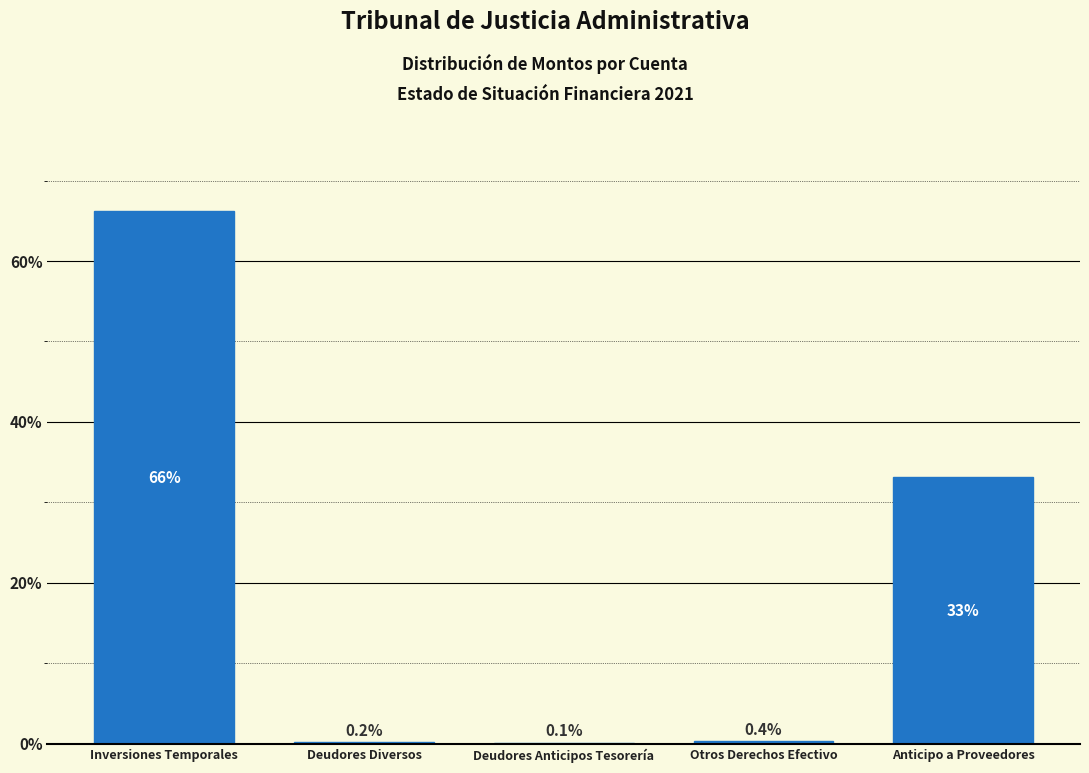

Reading left to right, extract all data points from this chart.

Inversiones Temporales=66.2	Deudores Diversos=0.2	Deudores Anticipos Tesorería=0.1	Otros Derechos Efectivo=0.4	Anticipo a Proveedores=33.1